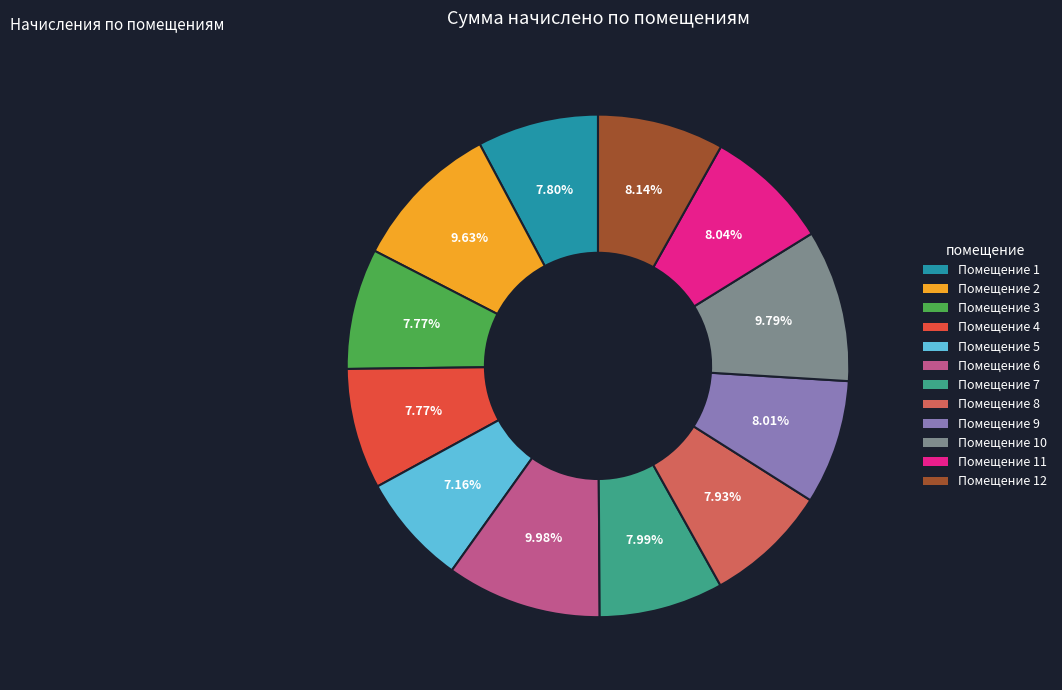

Does any single category account for the majority?

No